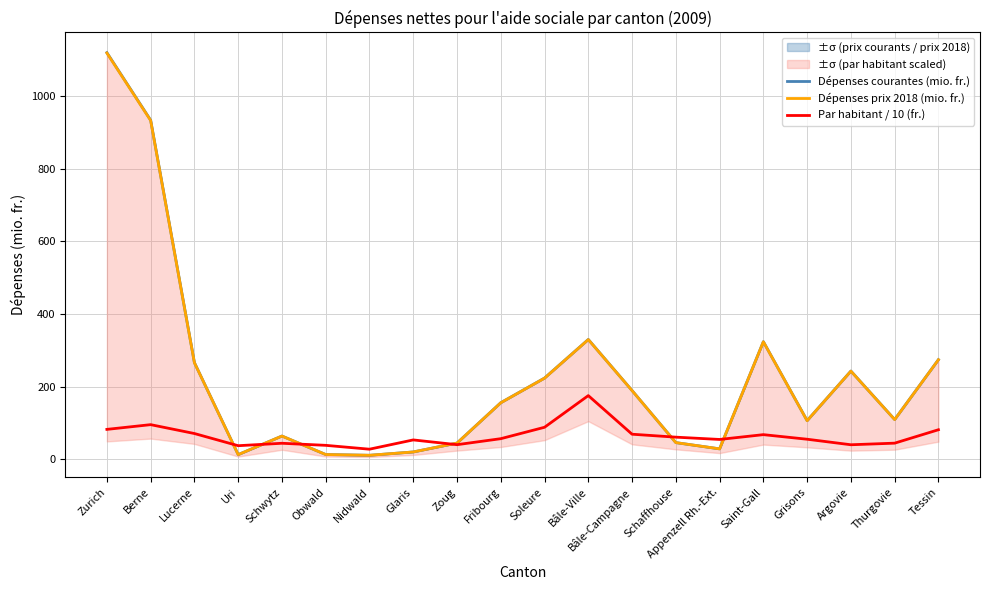

Is this an area chart (filled region under the line)?

No